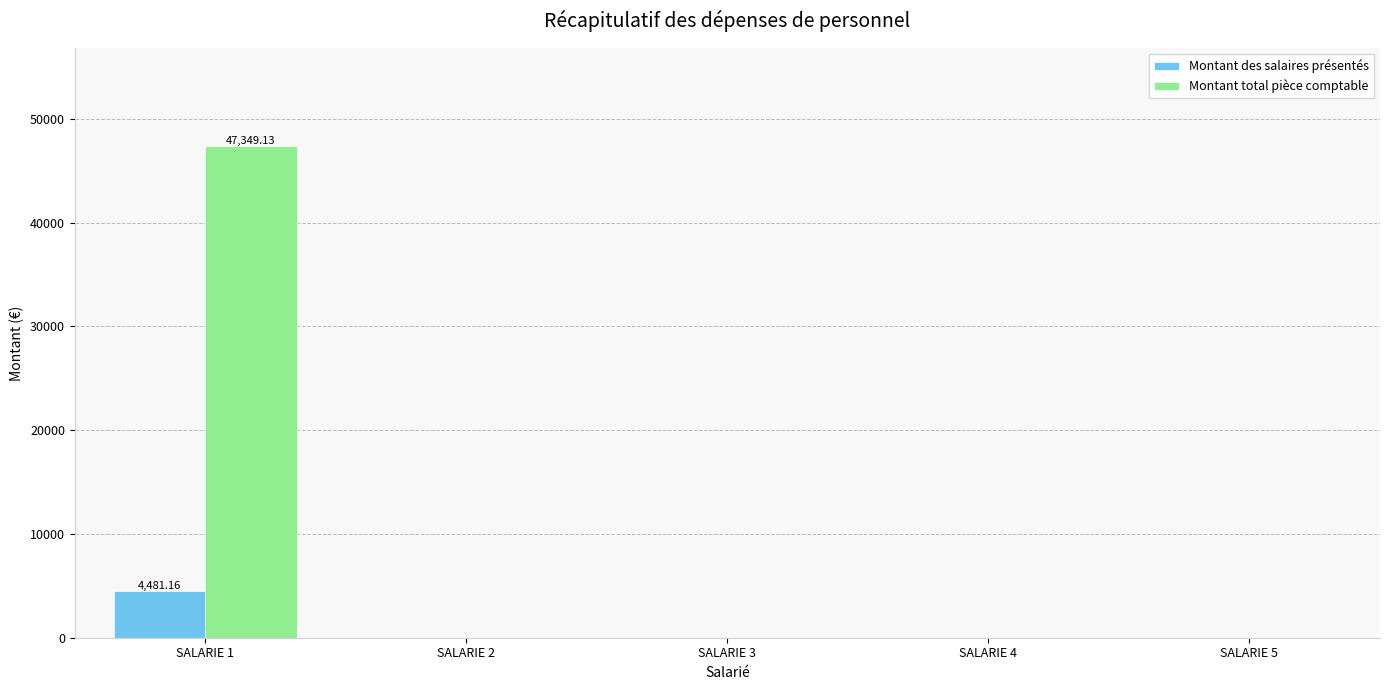

Between SALARIE 1 and SALARIE 5, which series saw the biggest shift?

Montant total pièce comptable